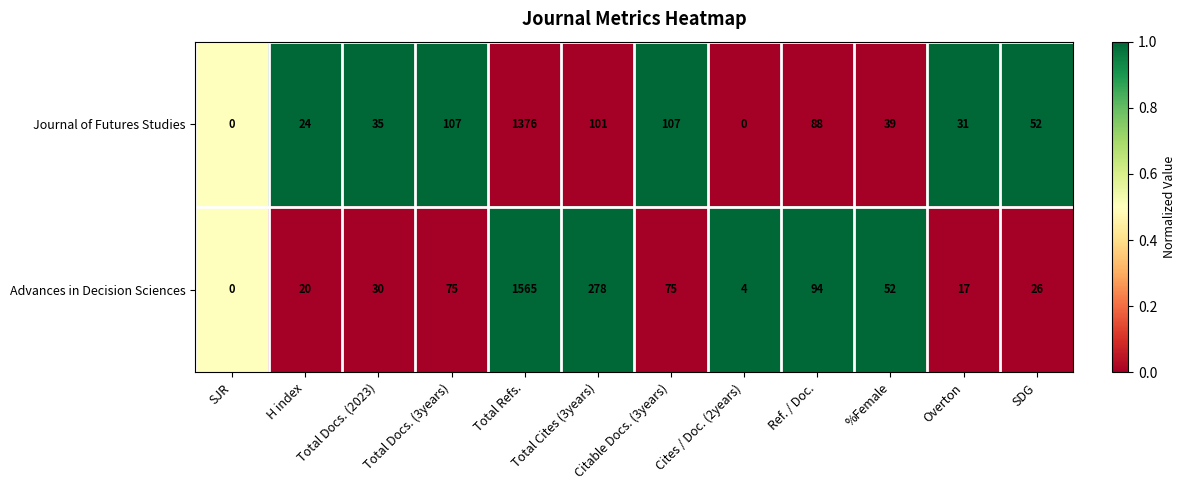

What is the difference between the maximum and minimum values in the Advances in Decision Sciences series?

1565